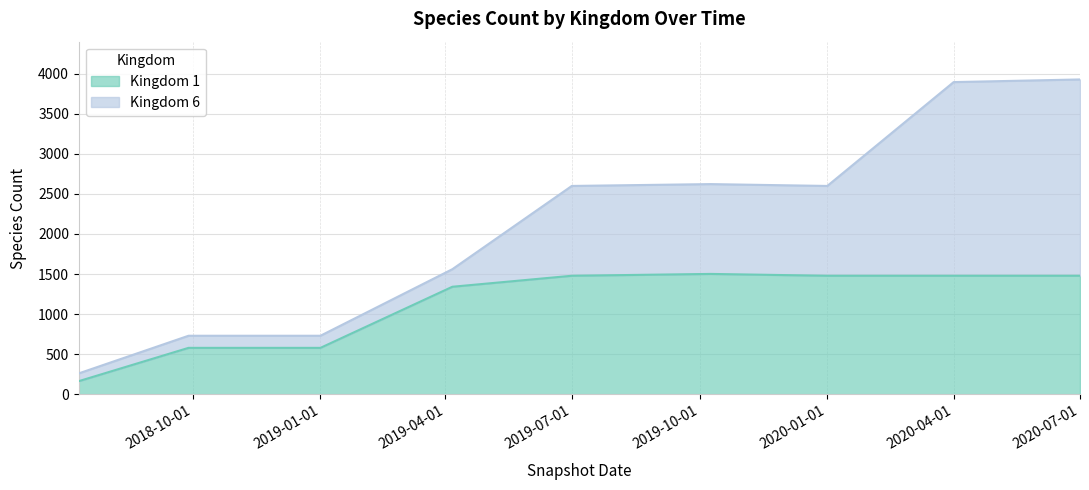

What is the total value across all series at 2020-07-01?

3926